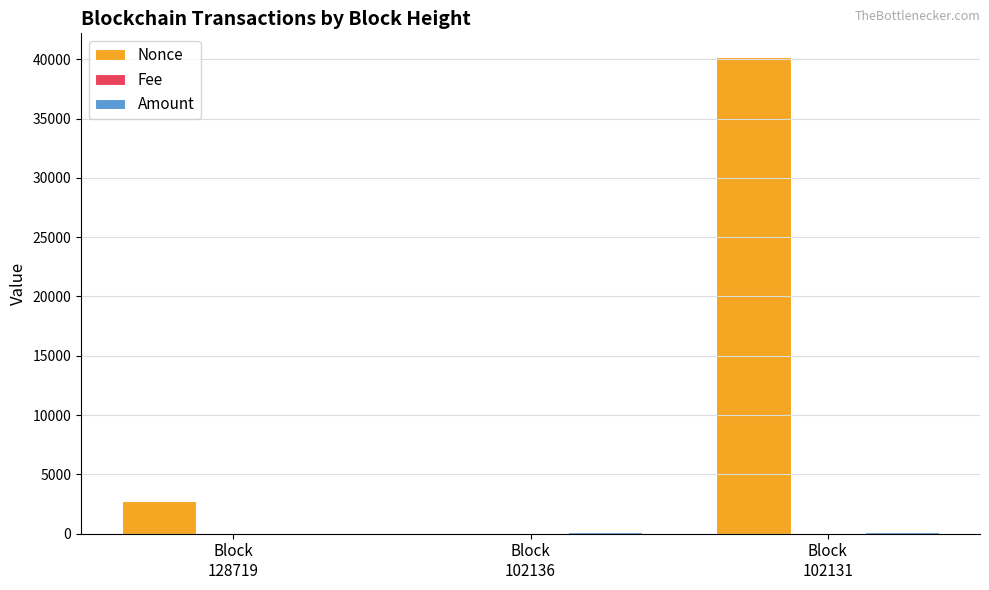

How many categories are shown in the chart?

3